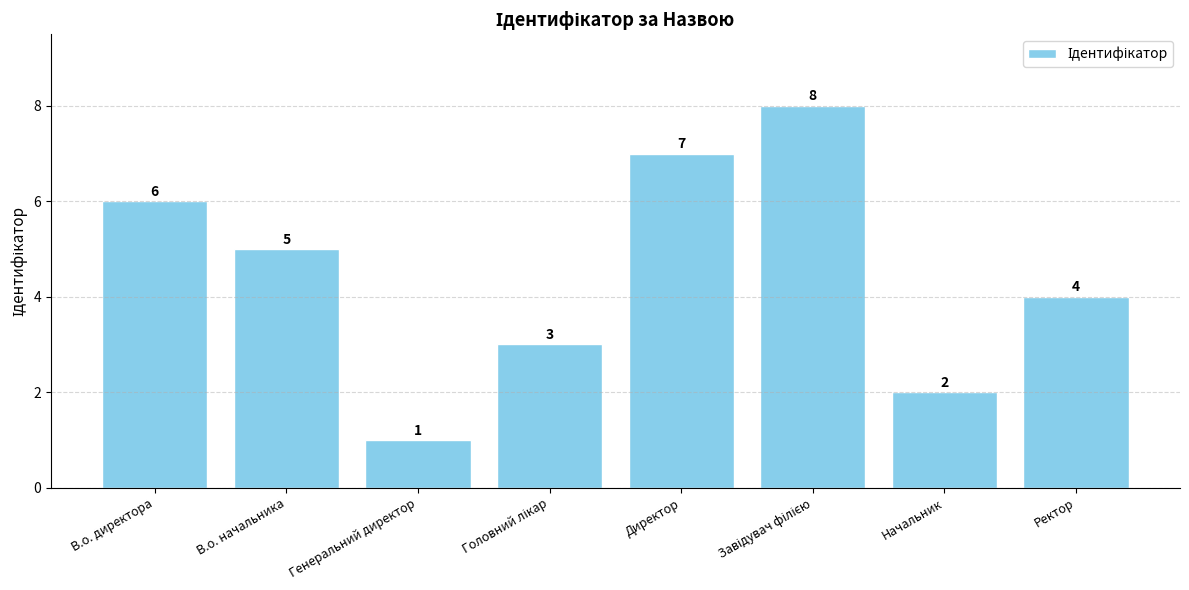

Which has a higher value, Директор or Начальник?

Директор